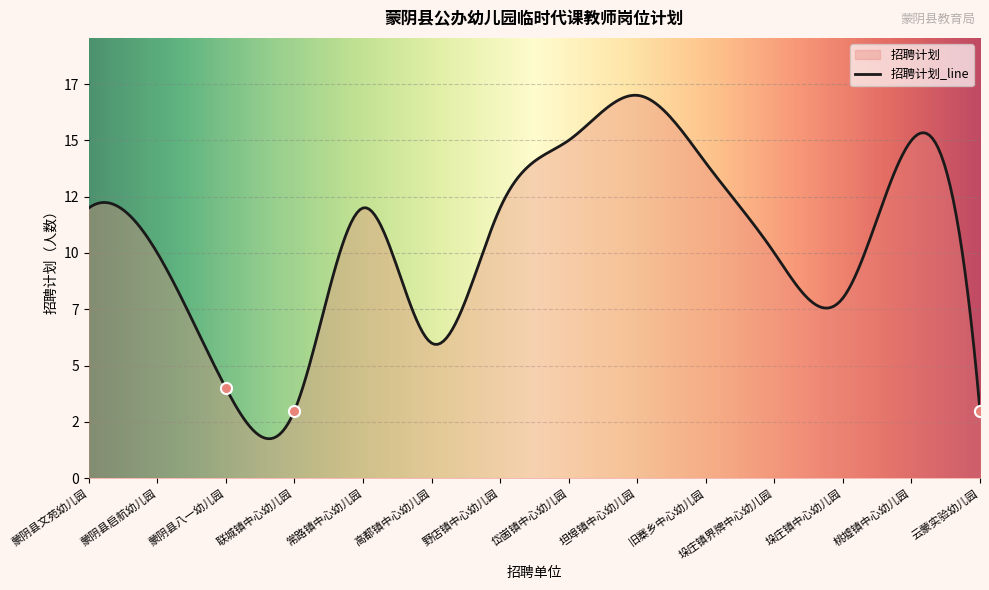

At which category does the chart reach its minimum across all series?

联城镇中心幼儿园